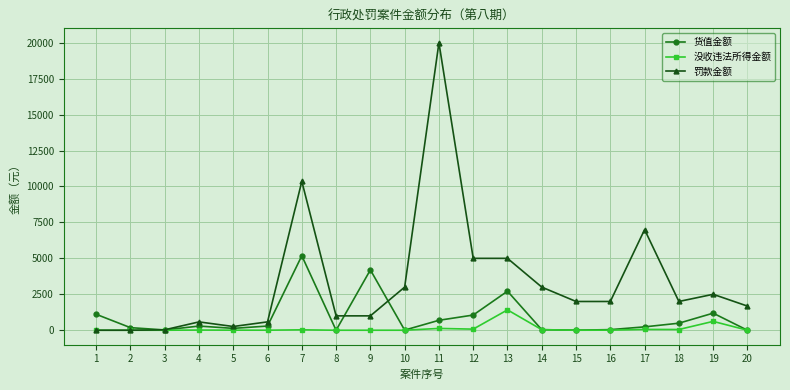

Rank the series by their maximum value, from lowest to highest.

没收违法所得金额, 货值金额, 罚款金额